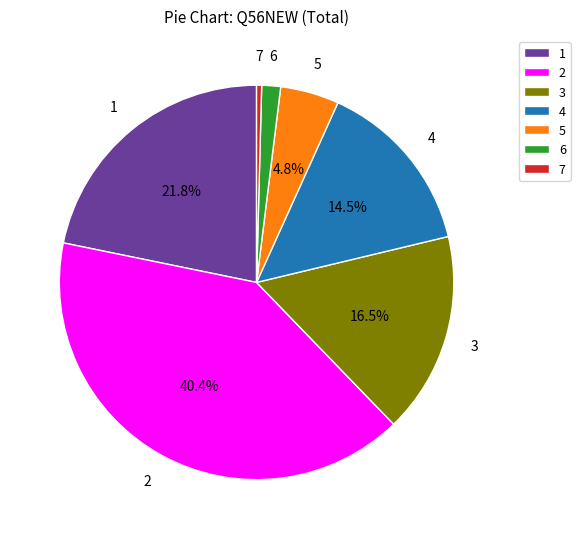

To the nearest percent, what is the difference between the 6 and 3 slice percentages?

15%